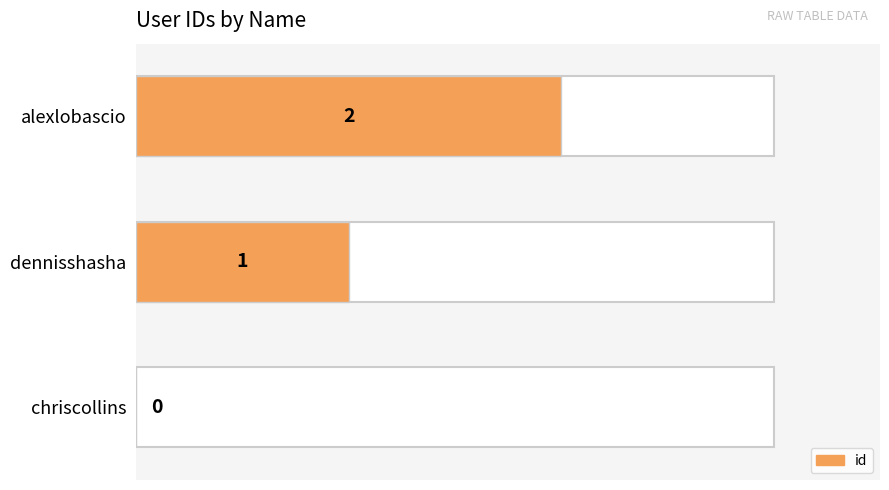

Count the values in the range 0 to 2.

3